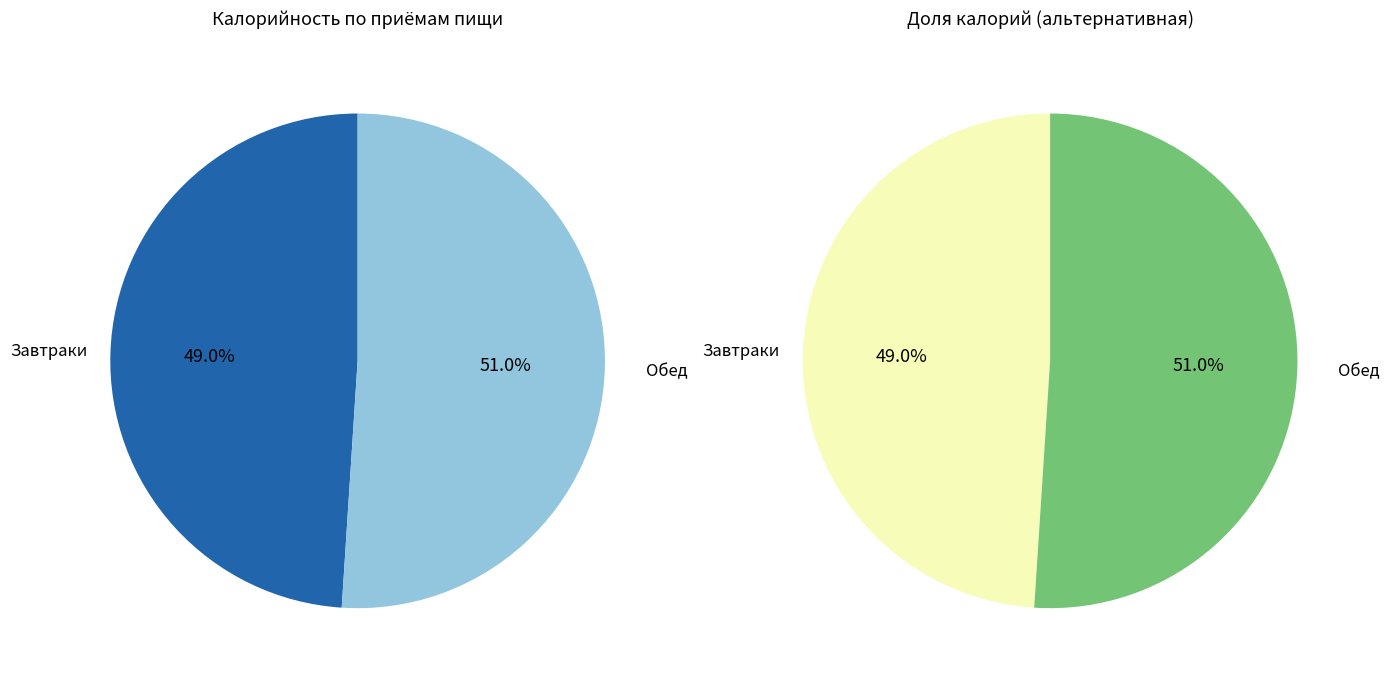

True or false: Завтрак 2 accounts for 1% of the total.

False